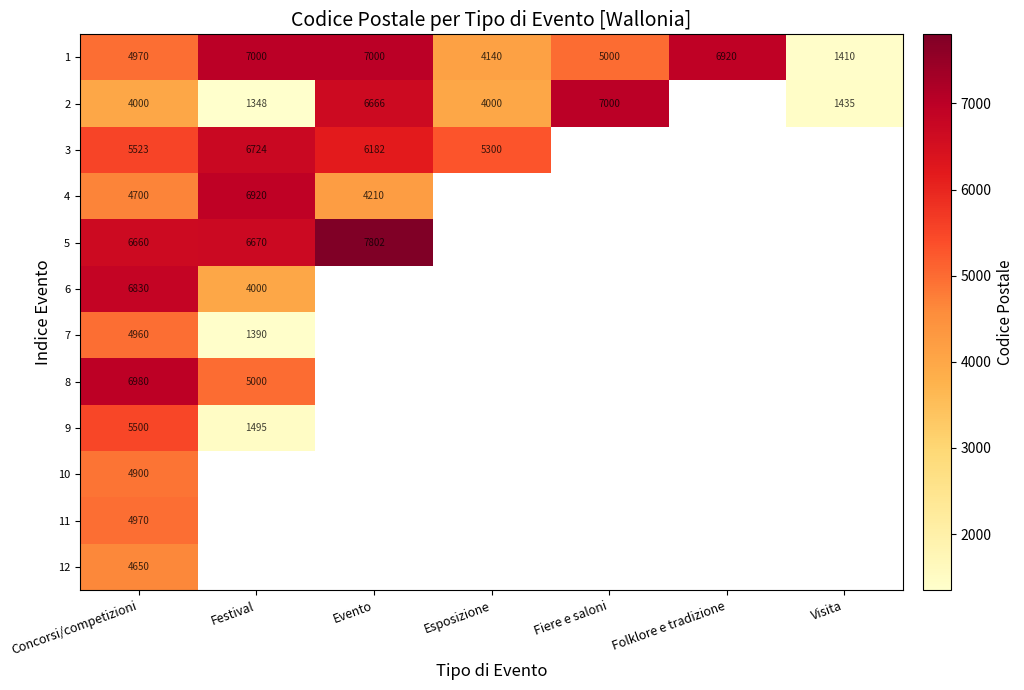

The value of 1 at Fiere e saloni is 5000. True or false?

True